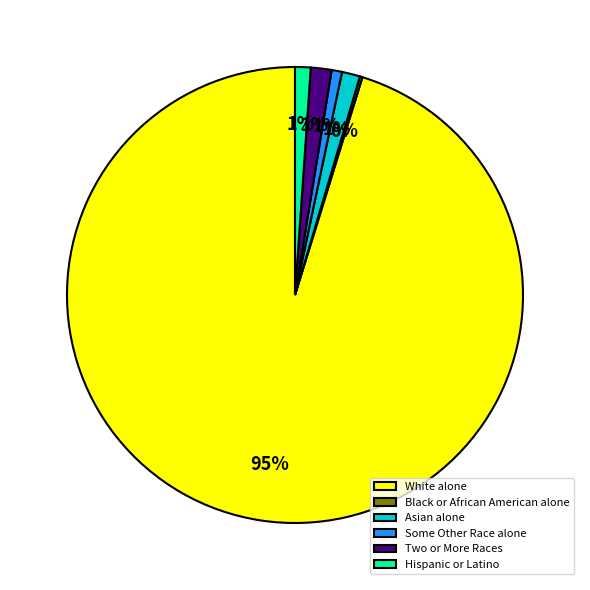

Do Hispanic or Latino and Asian alone together represent more than half of the pie?

No